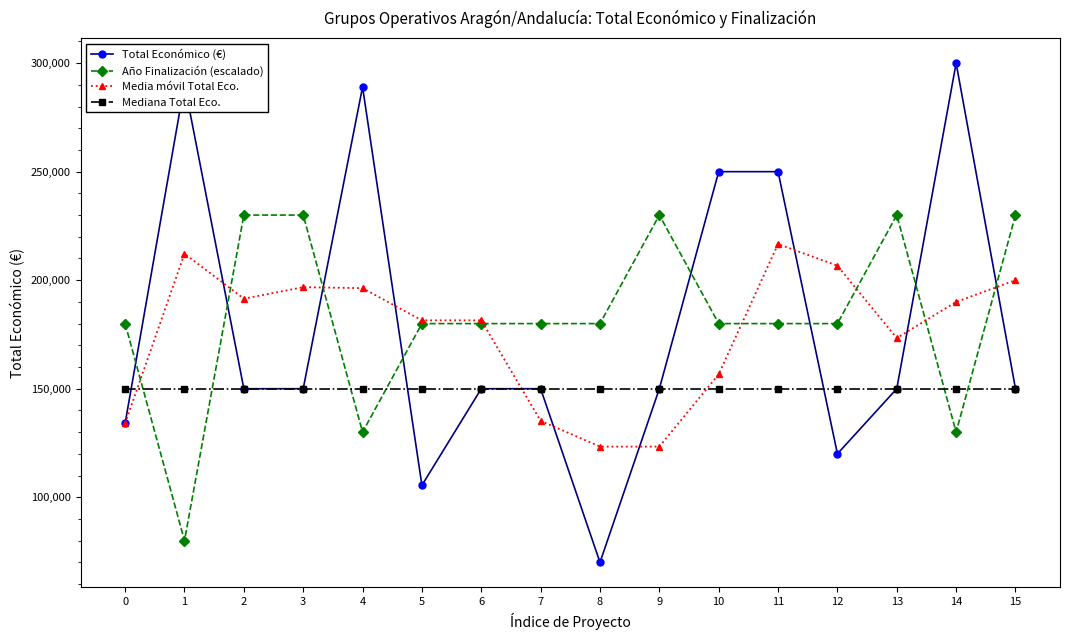

The value of Total Económico (€) at 15 is 150000.0. True or false?

True